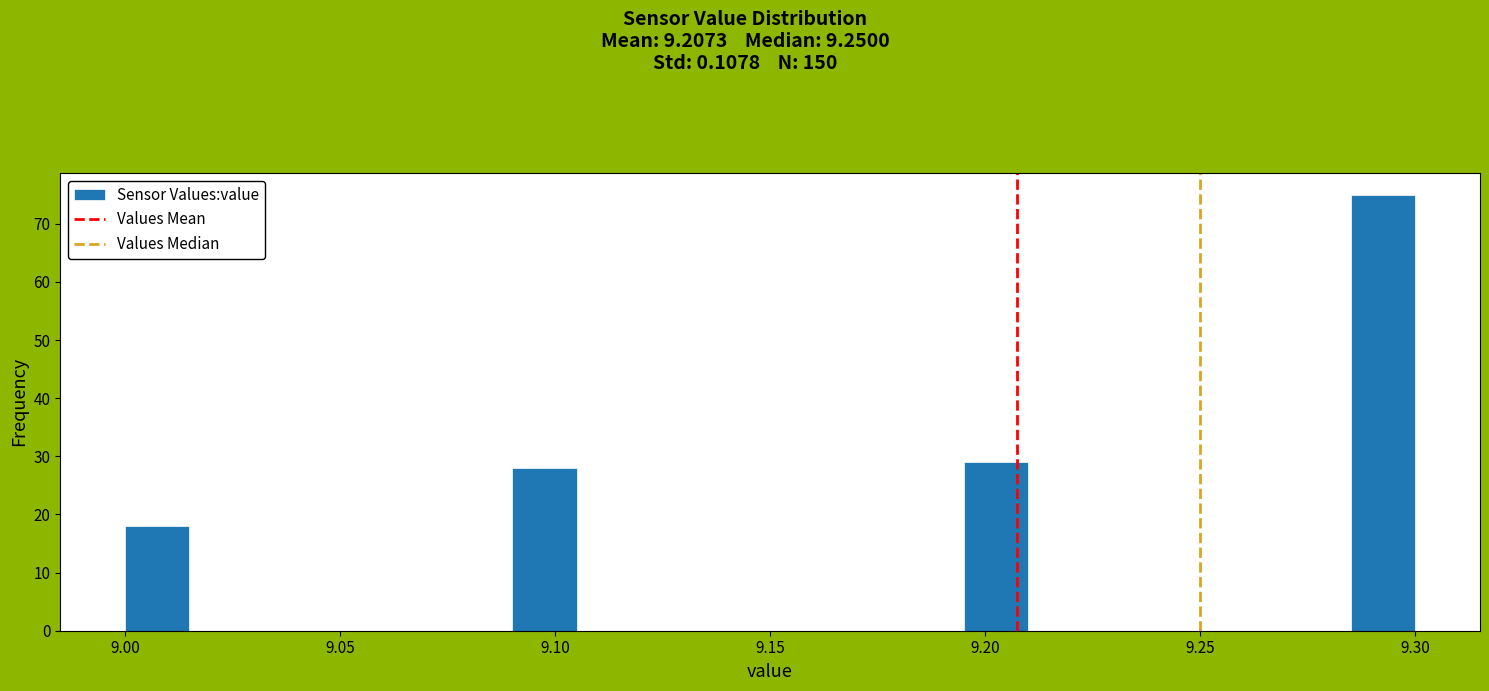

Around what value on the x-axis is the tallest bar? Give the approximate position of its centre, as read against the axis.

9.295